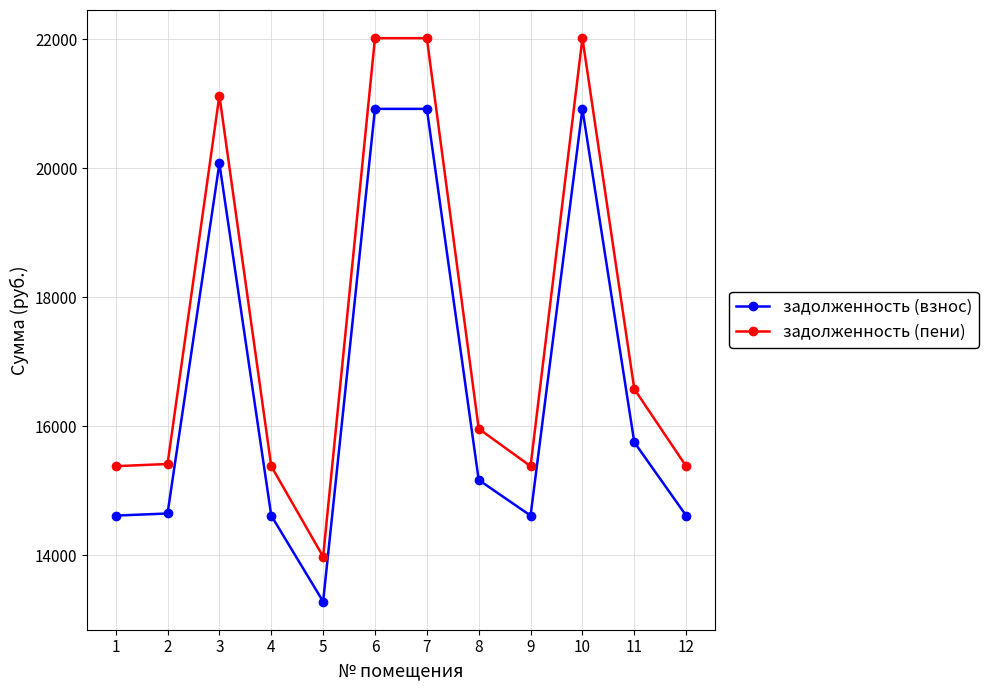

What is the spread (max minus min) of values at 3?

1051.2